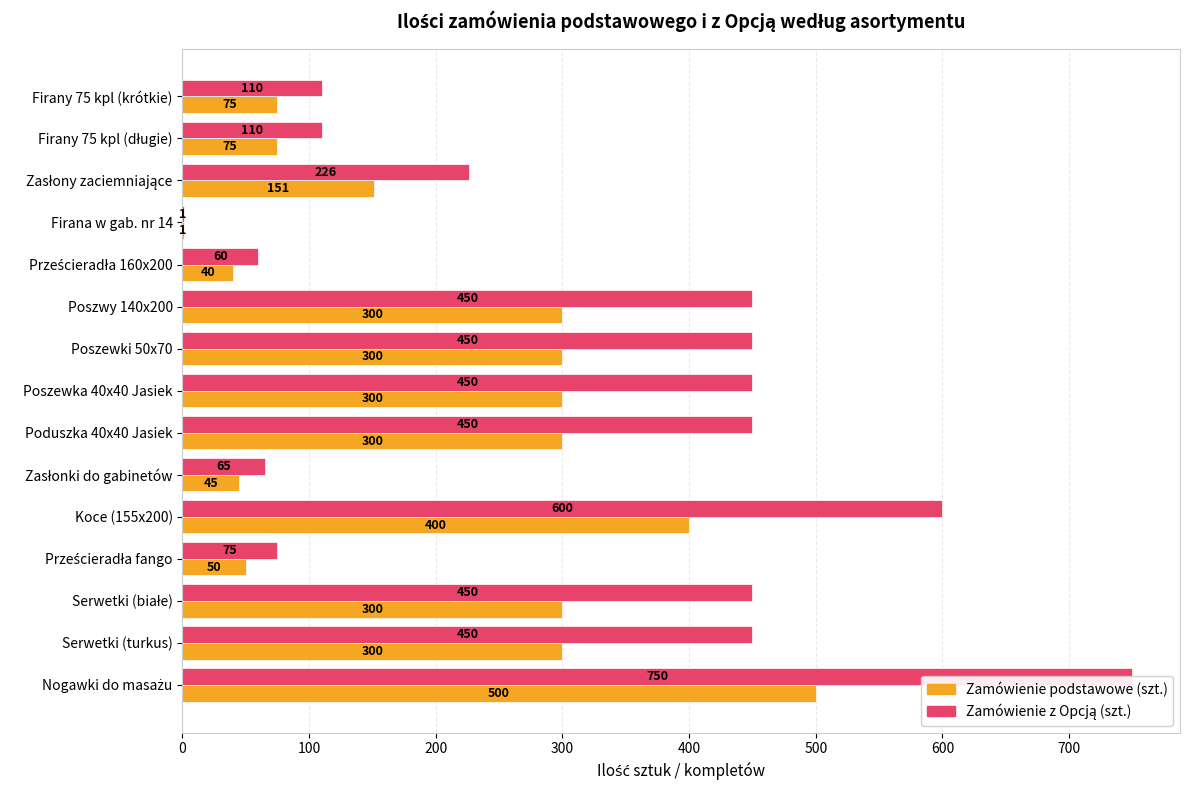

What is the total value across all series at Firany 75 kpl (krótkie)?

185